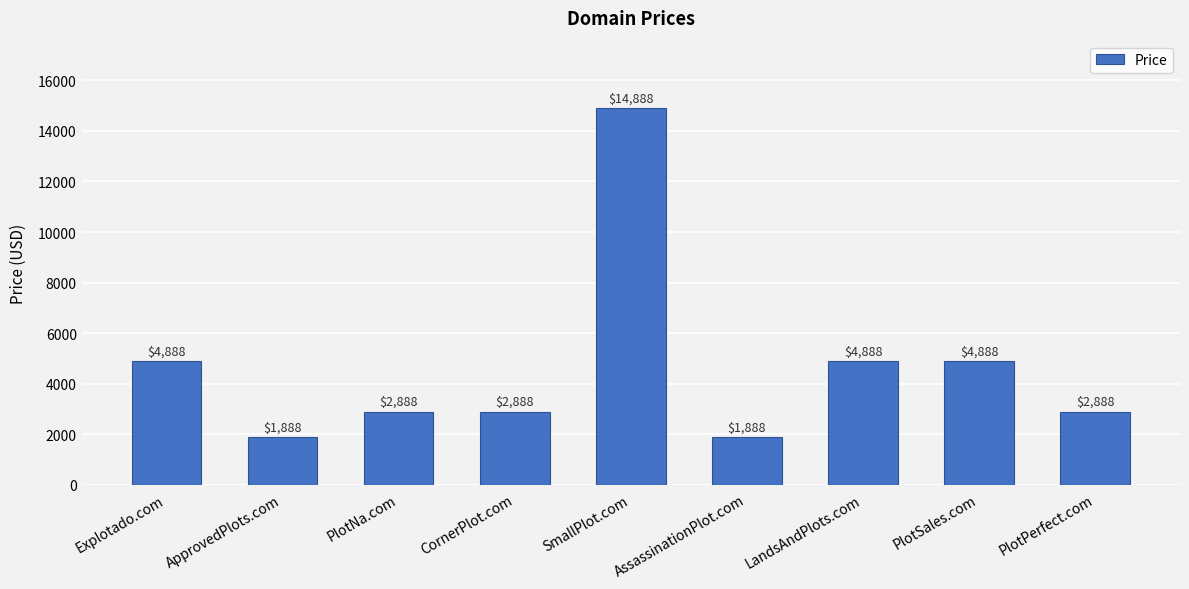

Where does the data first go above 2888?

Explotado.com